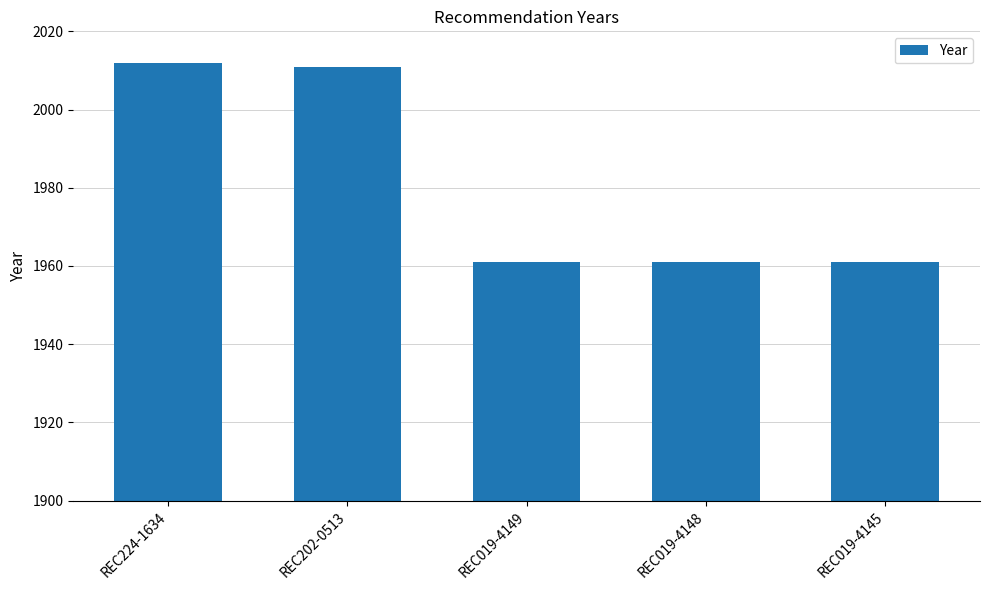

True or false: the data shows 1093 at REC019-4145.

False